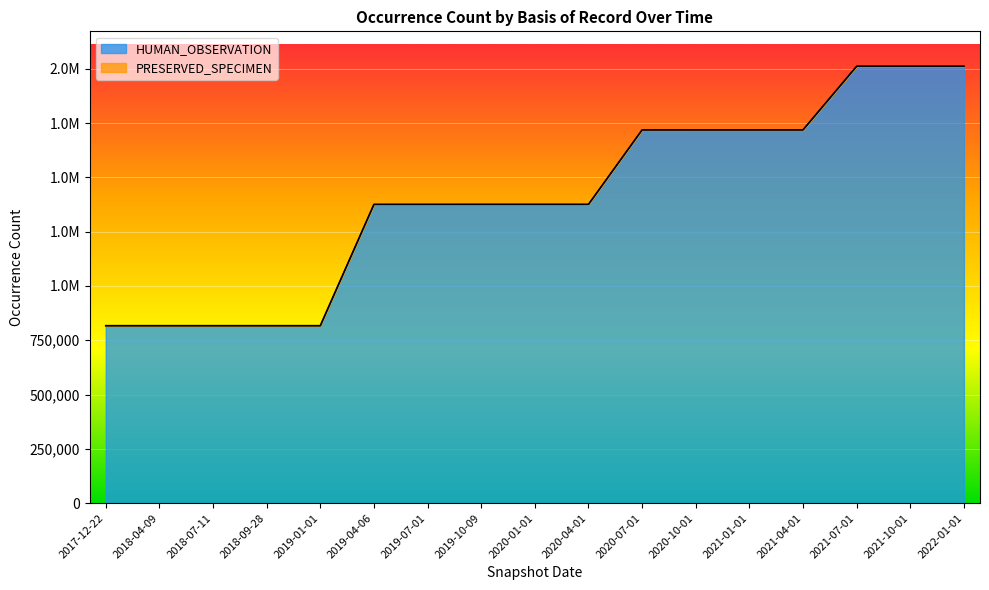

Count the number of values greater than 1375777.

7